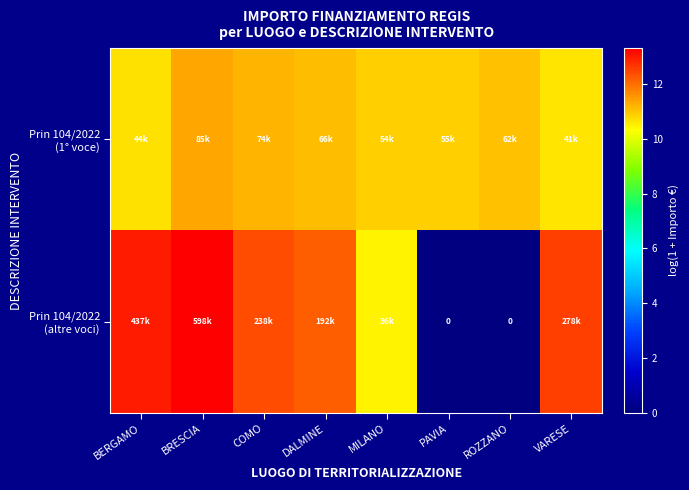

The value of Prin 104/2022 (altre voci) at DALMINE is 17.7. True or false?

False